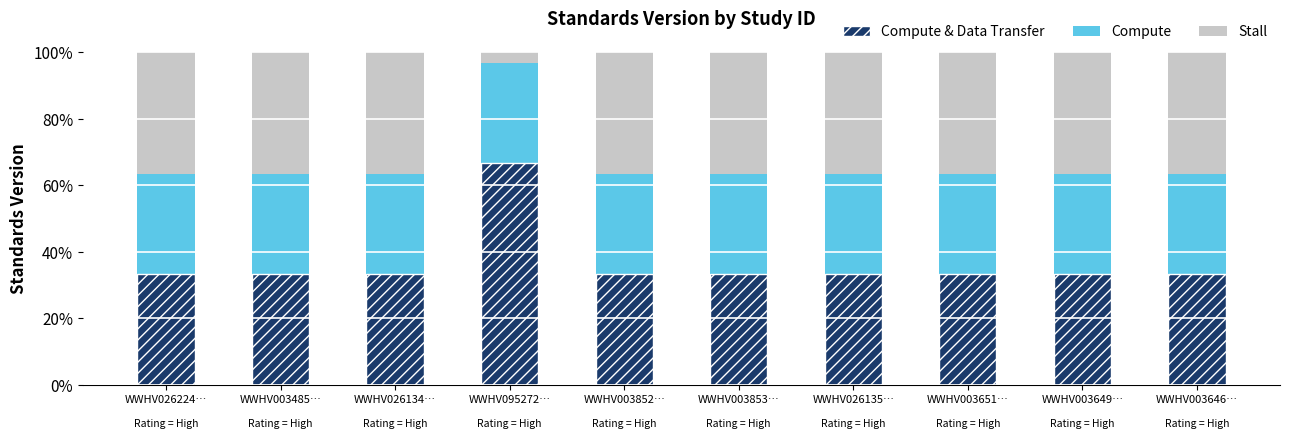

What is the sum of the Compute values at WWHV026134… and WWHV003852…?

0.6